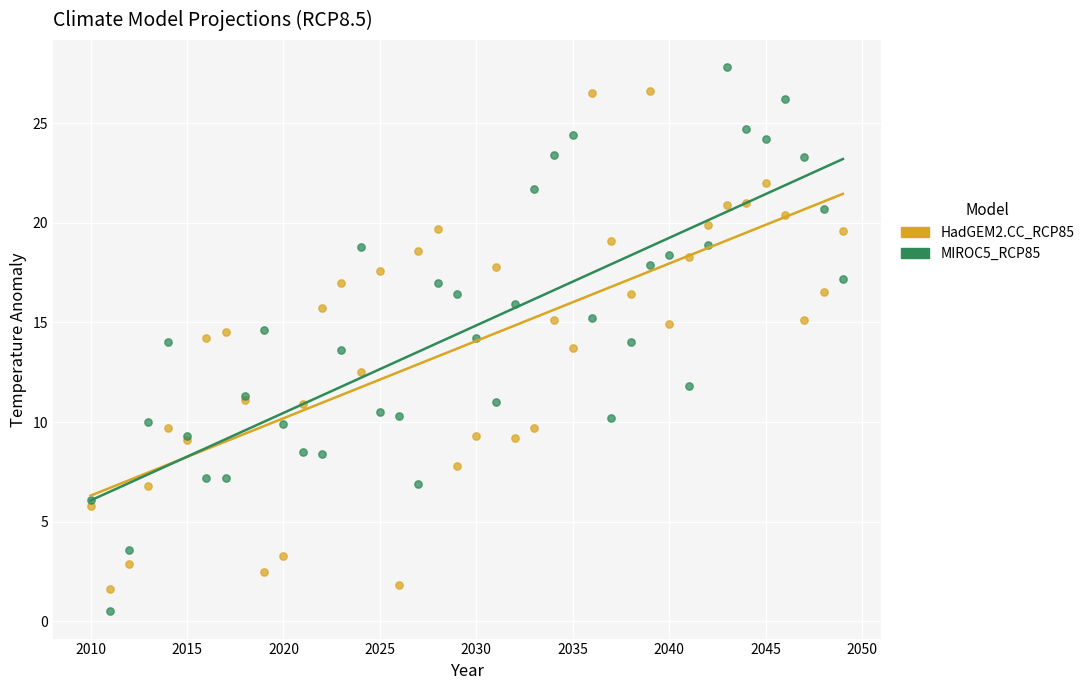

Which series has the largest Y range (max minus min)?

MIROC5_RCP85